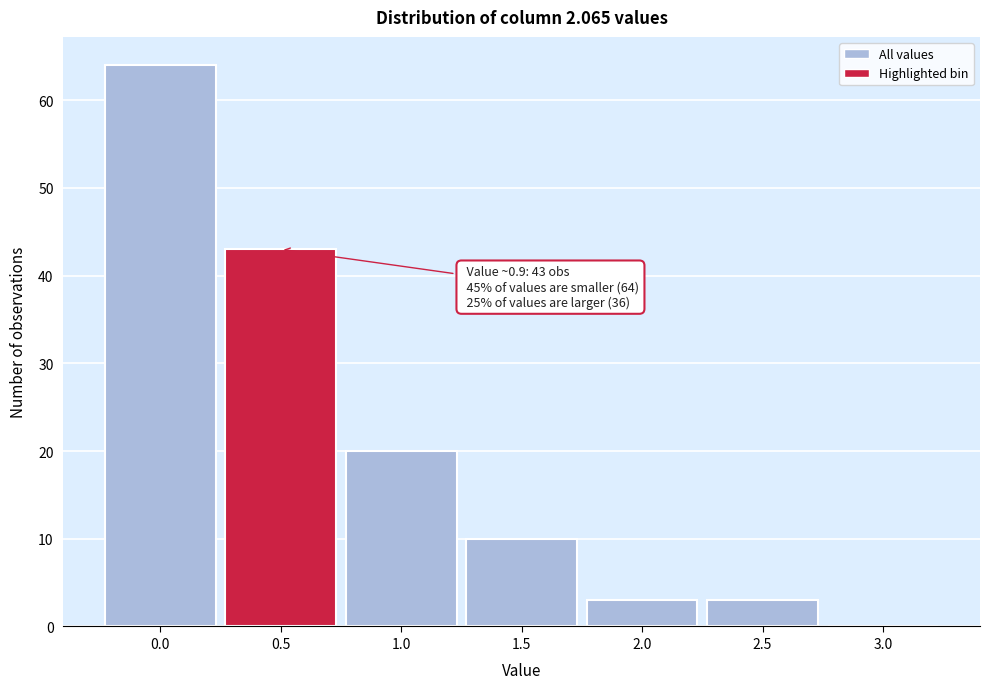

Reading right to left, transcribe all the data shown in this chart.

3.0=0	2.5=3	2.0=3	1.5=10	1.0=20	0.5=43	0.0=64